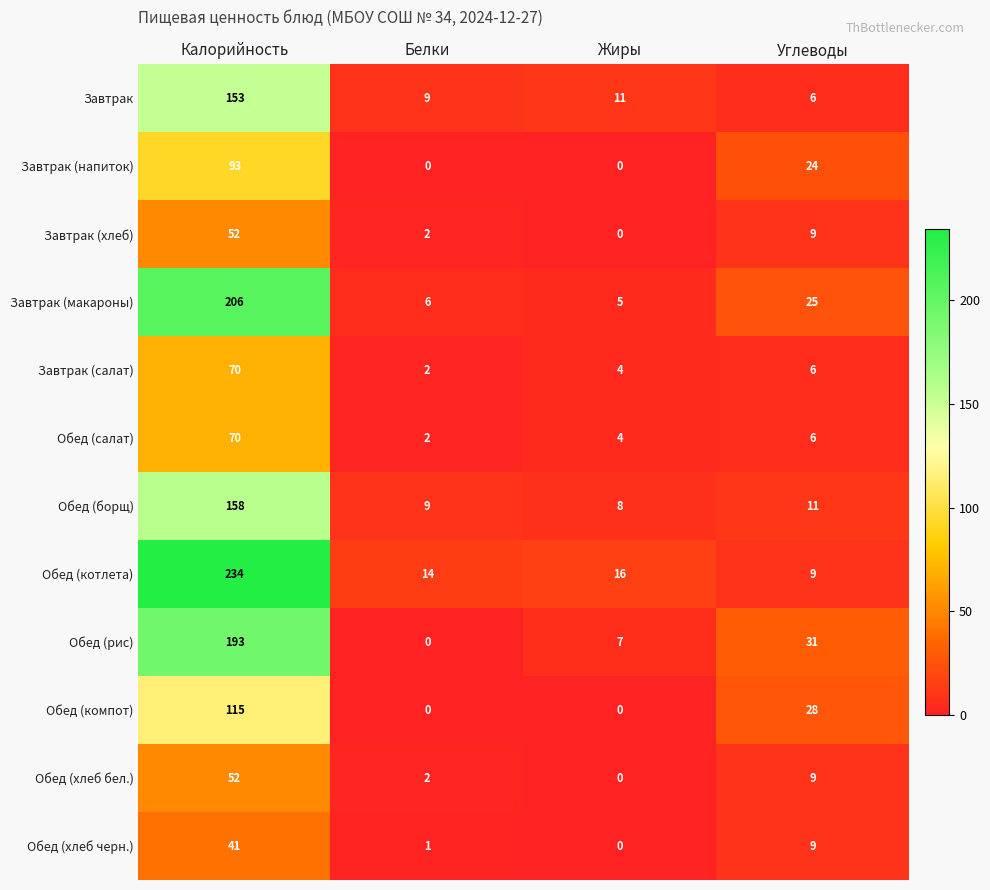

What is the difference between the highest and lowest values at Углеводы?

25